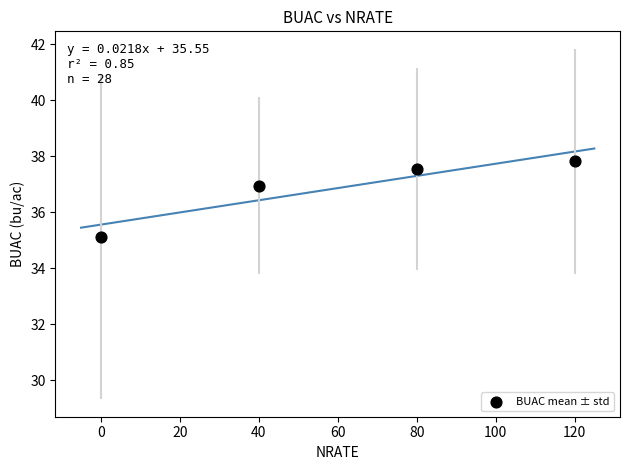

What is the range of X values (max minus min)?

120.0